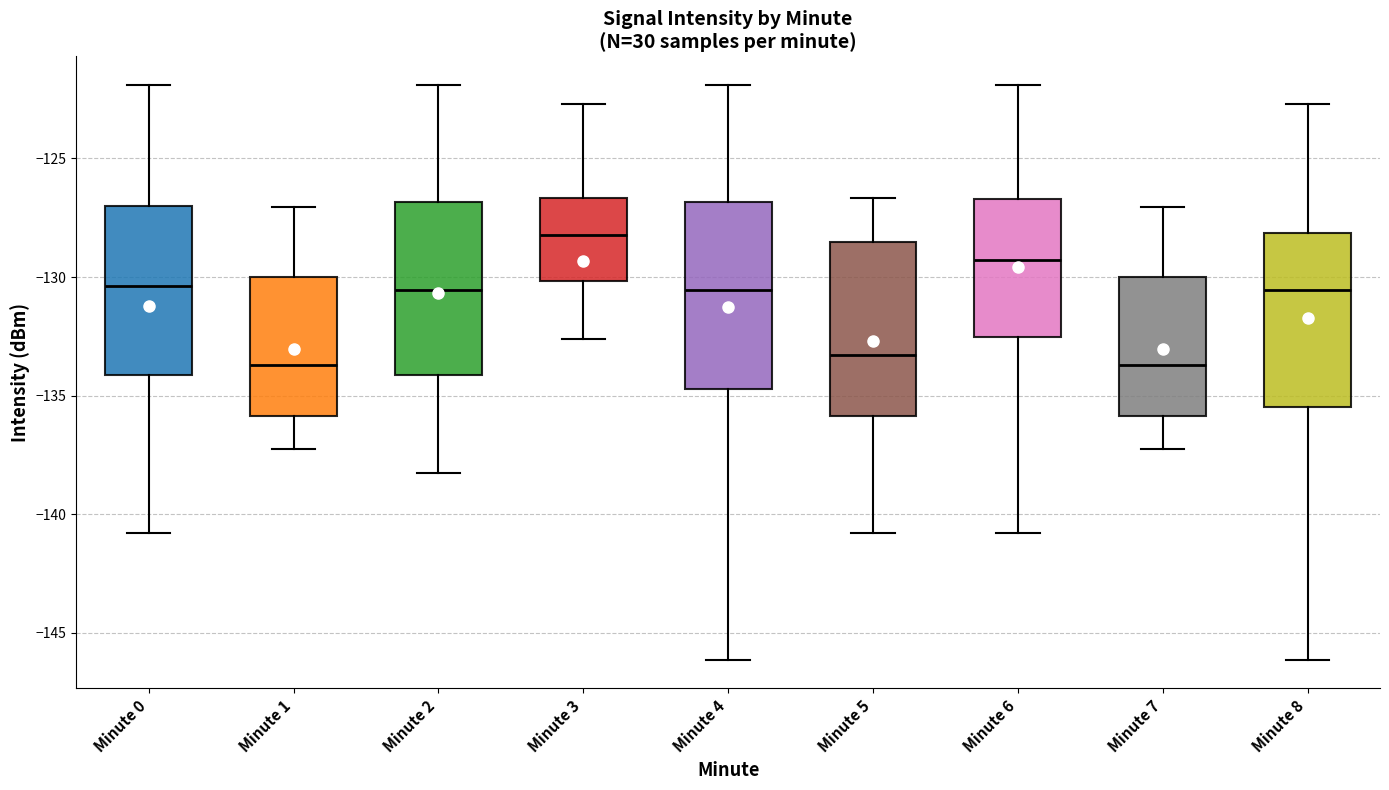

Which box's median line is the highest?

Minute 3